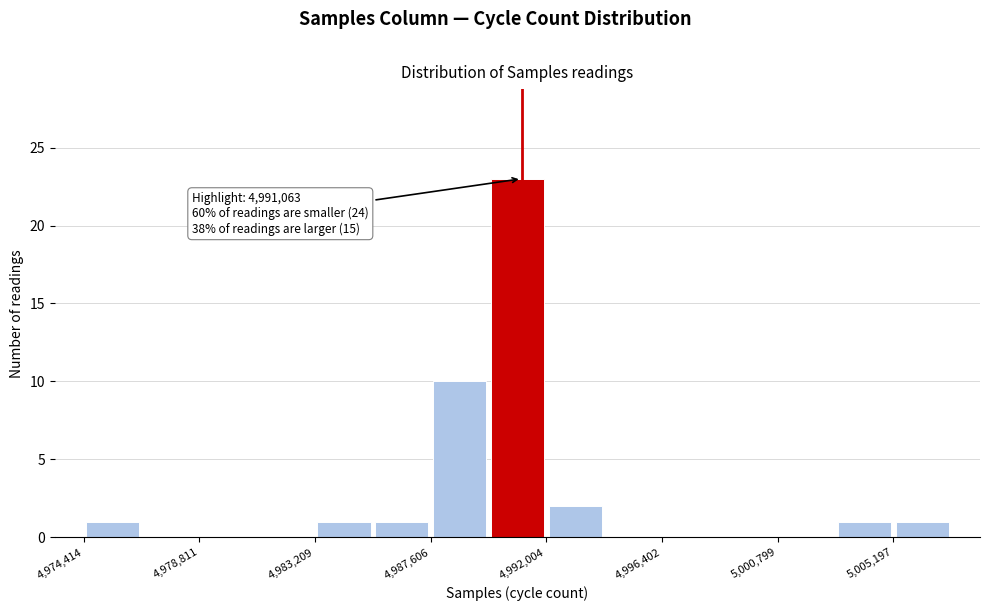

Over which range of the x-axis is the bar tallest?

4990000 to 4992000